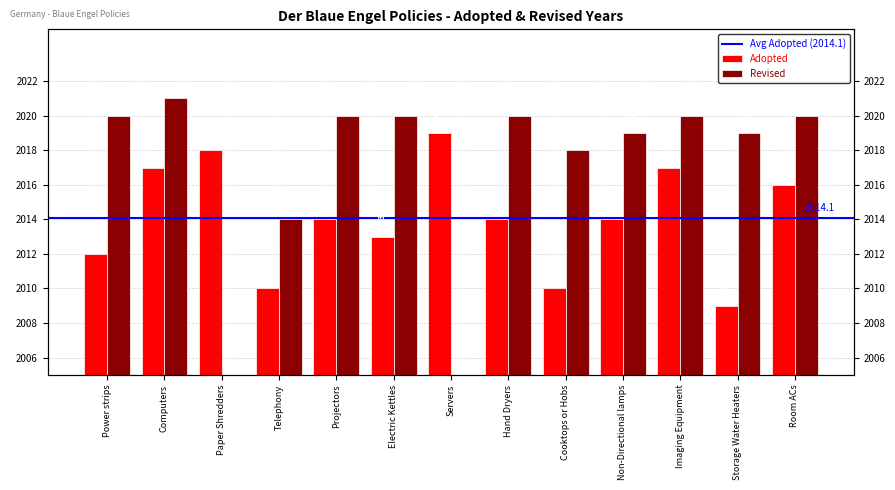

At which label is Adopted closest to 2014?

Projectors